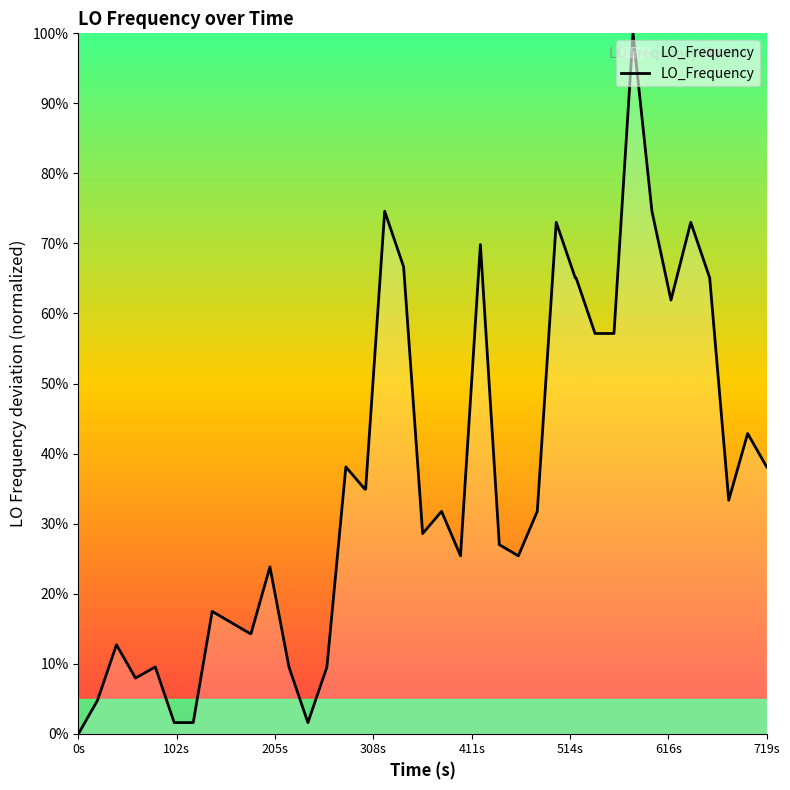

Is this an area chart (filled region under the line)?

No